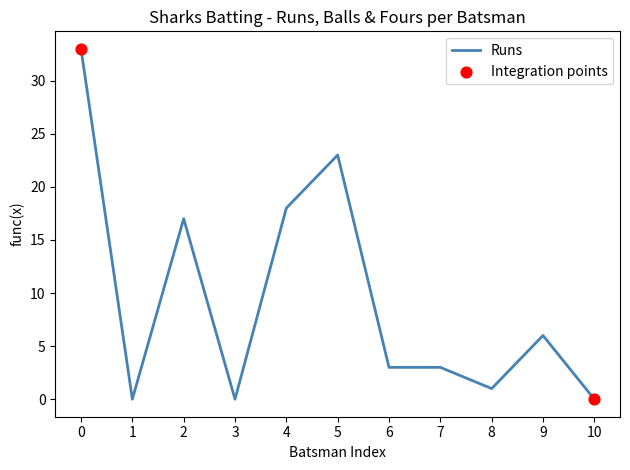

What is the difference between the maximum and minimum values?

33